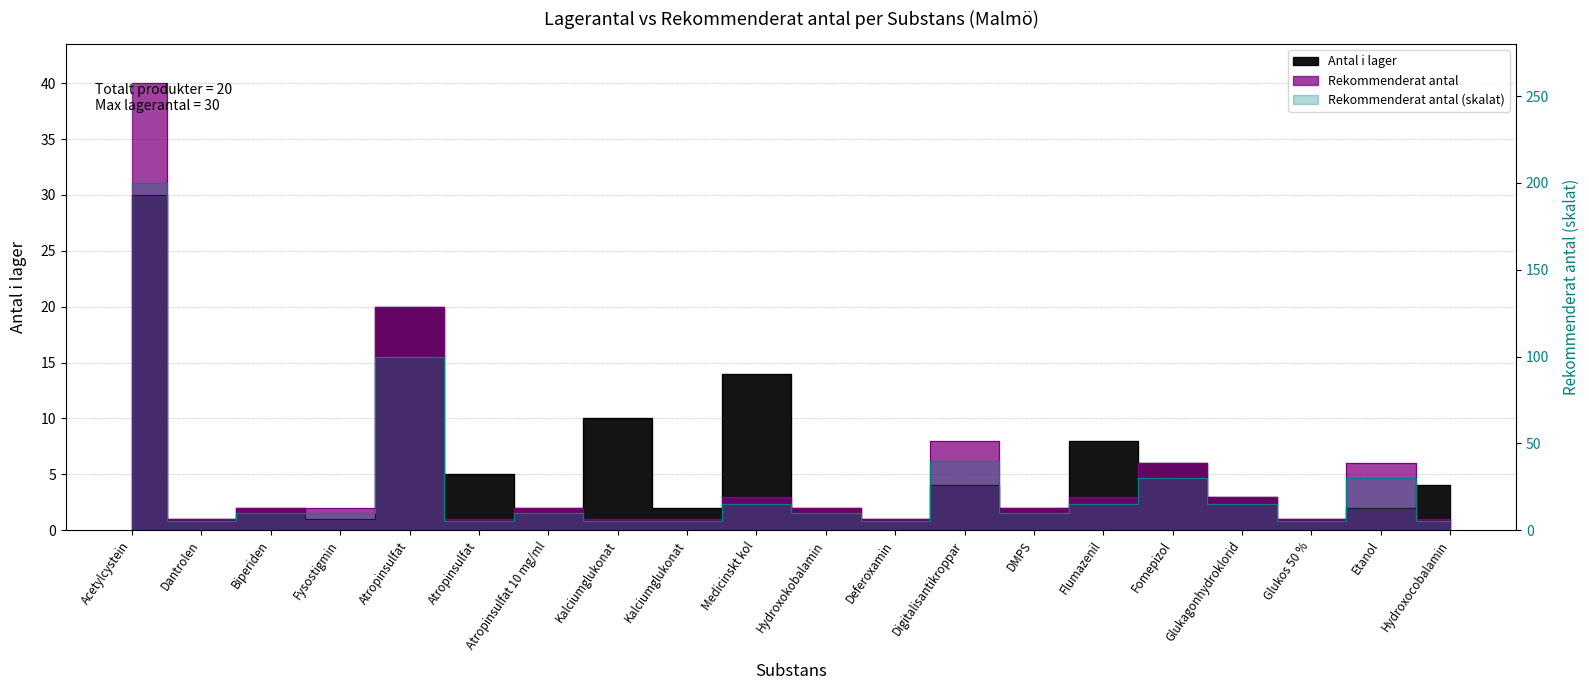

Which category has the lowest value in the Antal i lager series?

Dantrolen